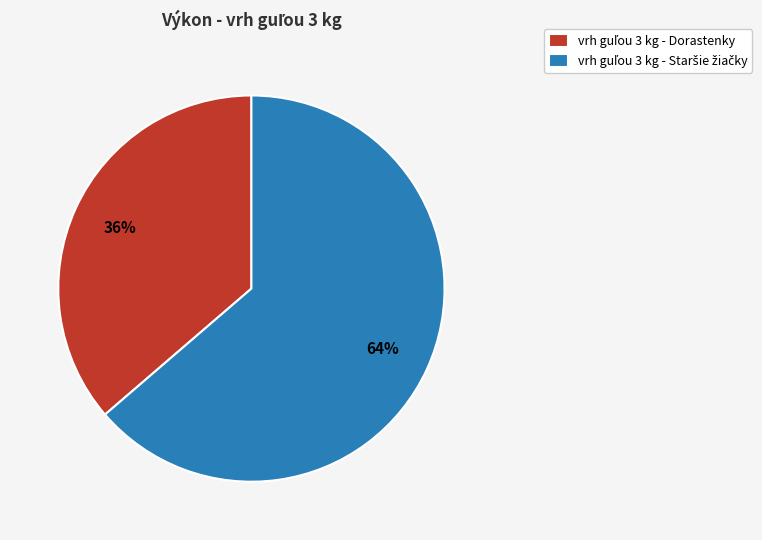

Does any single category account for the majority?

Yes